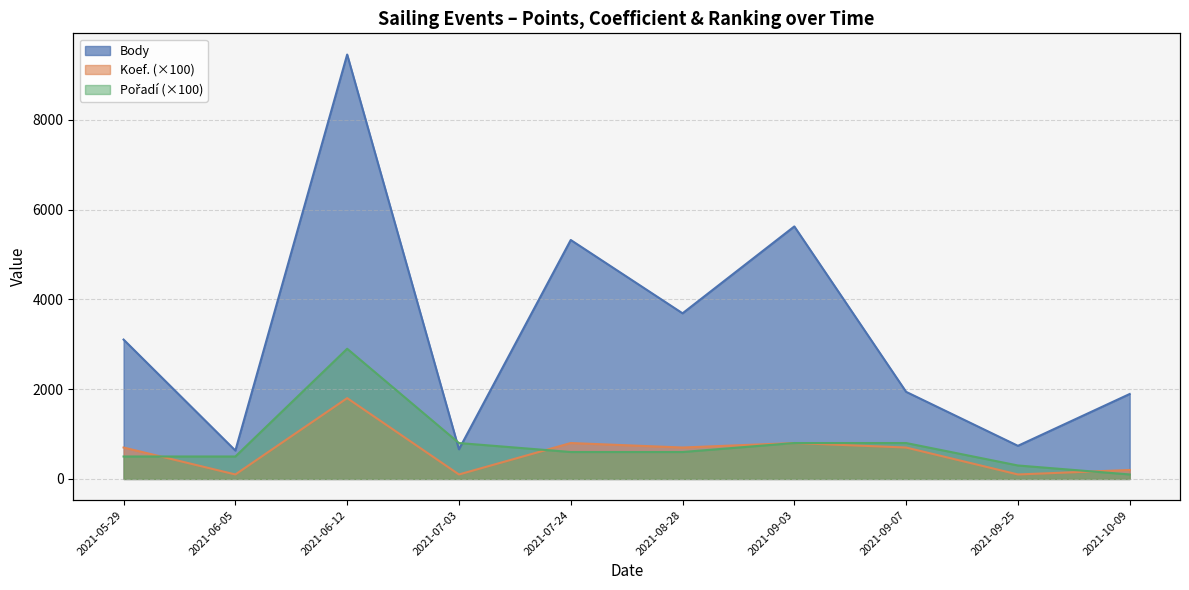

At which label does Pořadí reach its peak?

2021-06-12